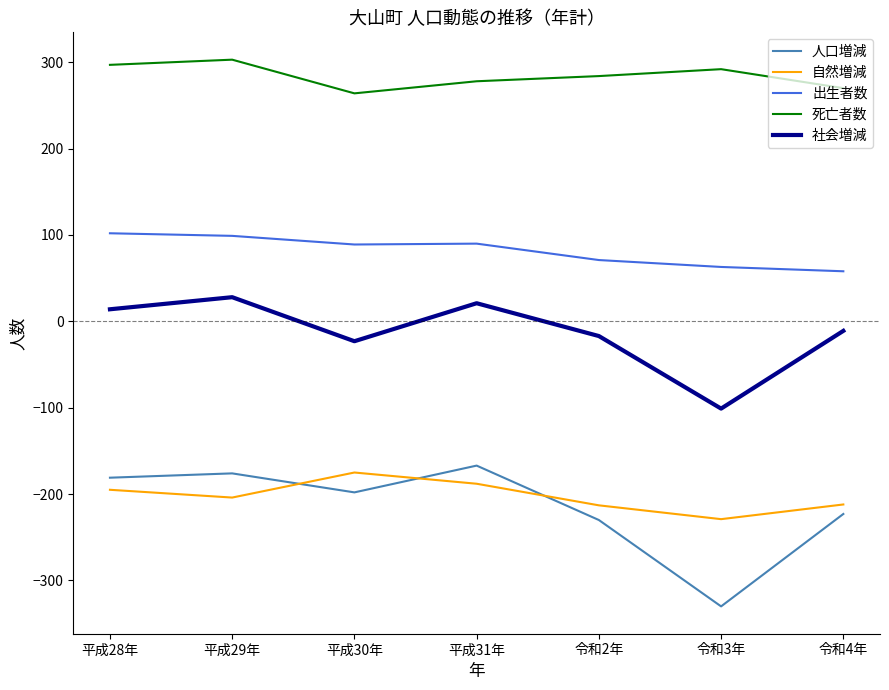

Rank the series by their maximum value, from lowest to highest.

自然増減, 人口増減, 社会増減, 出生者数, 死亡者数